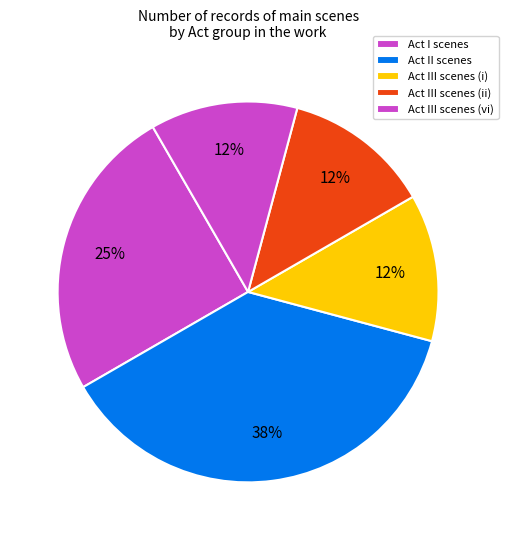

How many segments does this pie chart have?

5